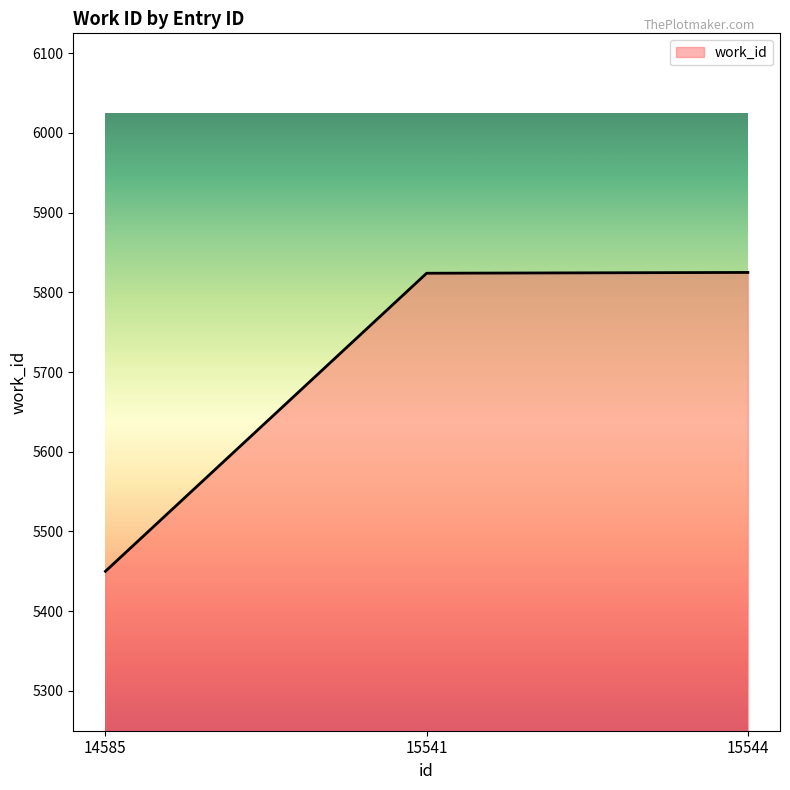

What is the average value?

5700